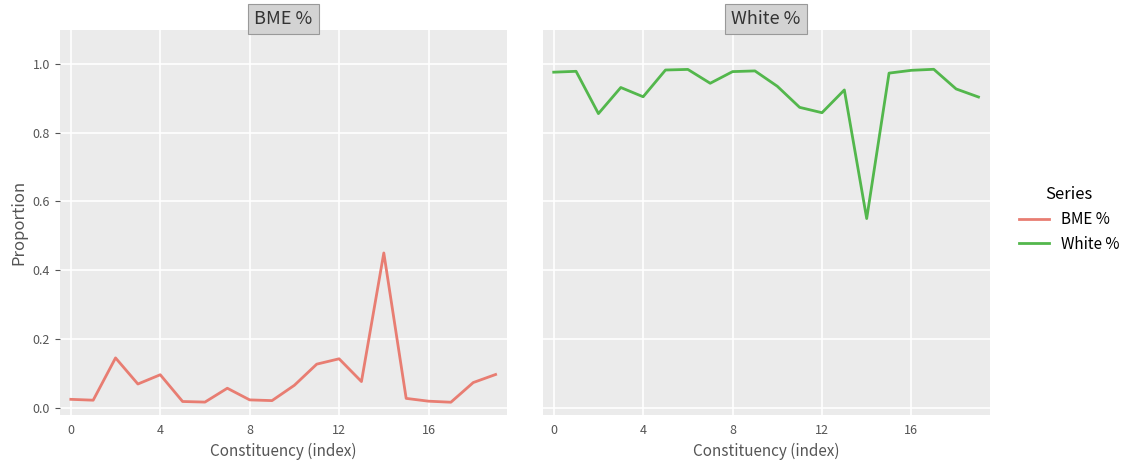

What is the average value of the White % series?

0.9